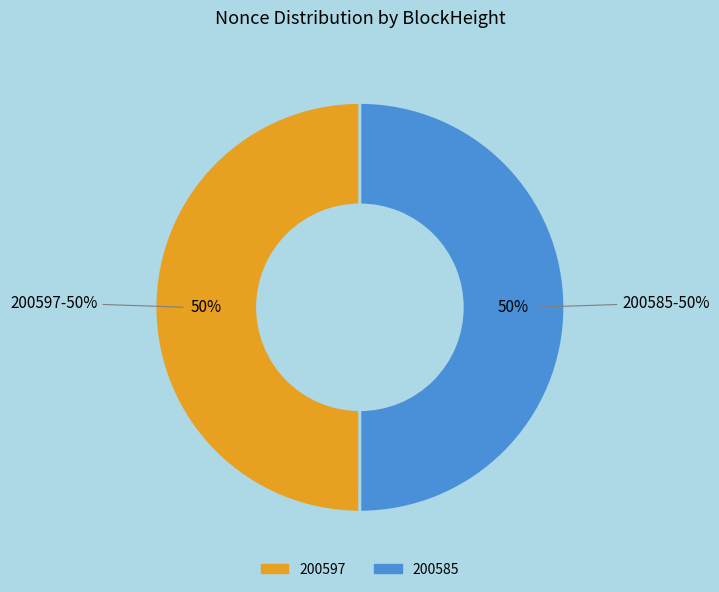

Count the number of slices in the pie.

2